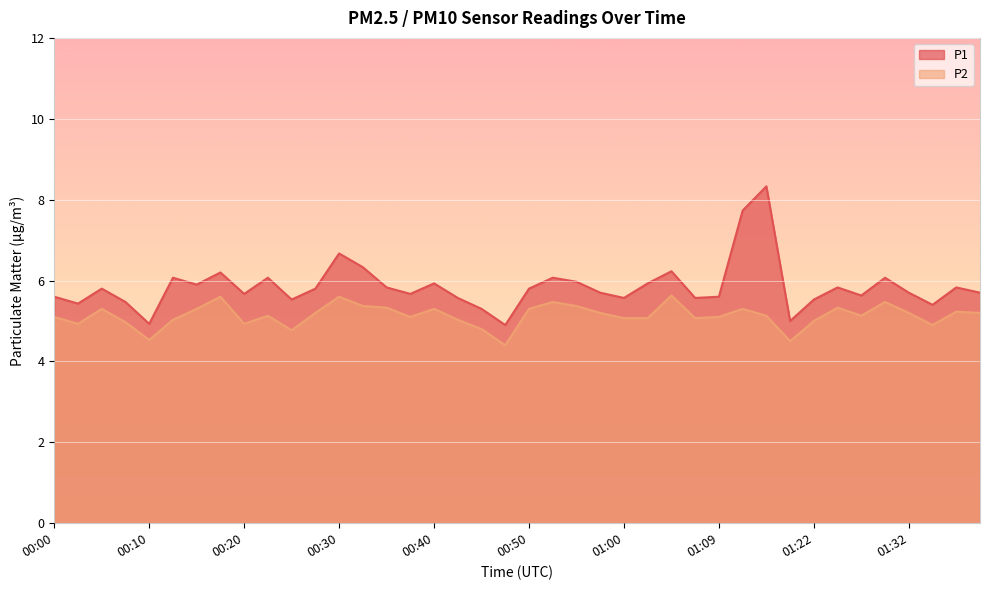

In P2, how many points are higher than both neighbors (excluding endpoints)?

11